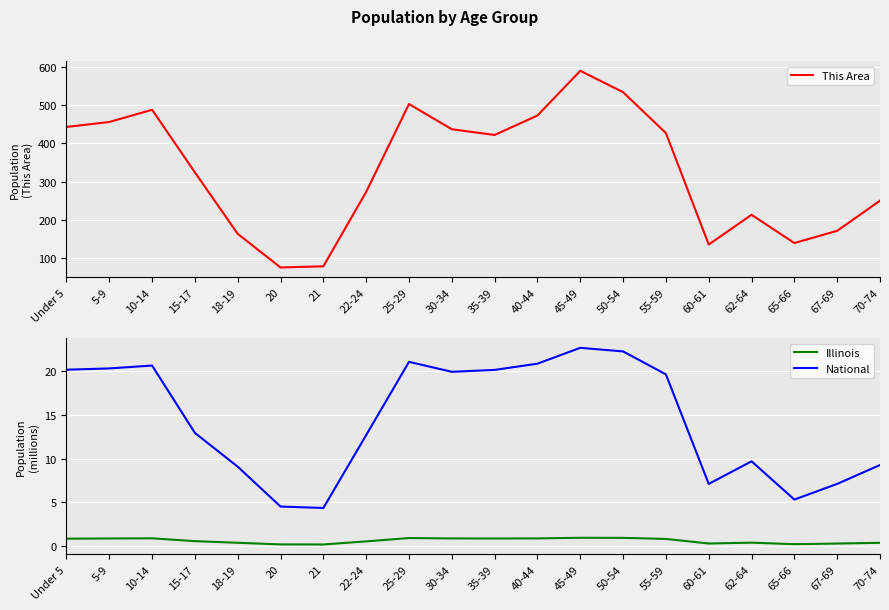

At how many categories does at least one series exceed 529?

2